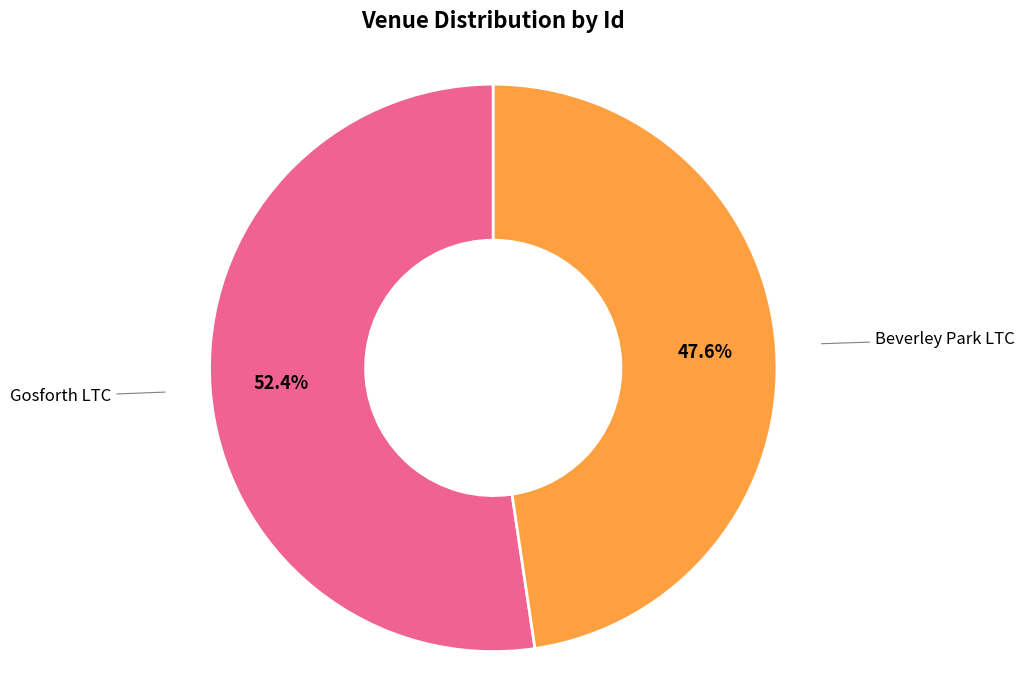

Does any single category account for the majority?

Yes